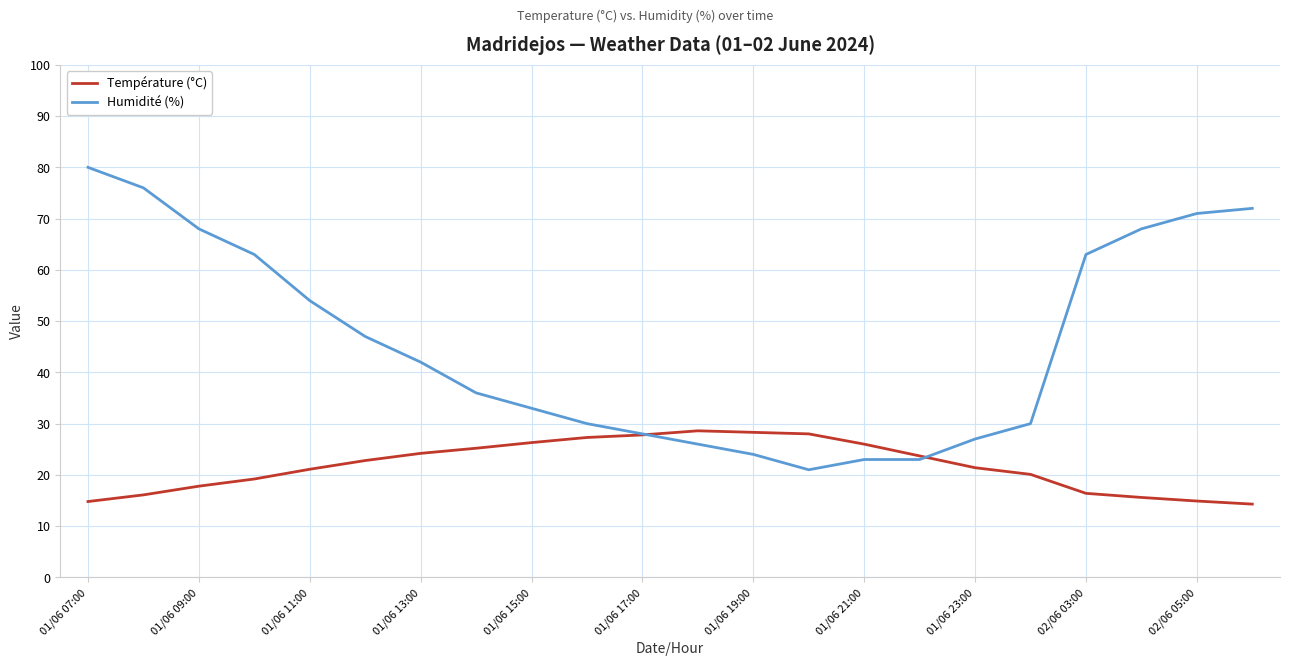

At how many categories does at least one series exceed 79?

1